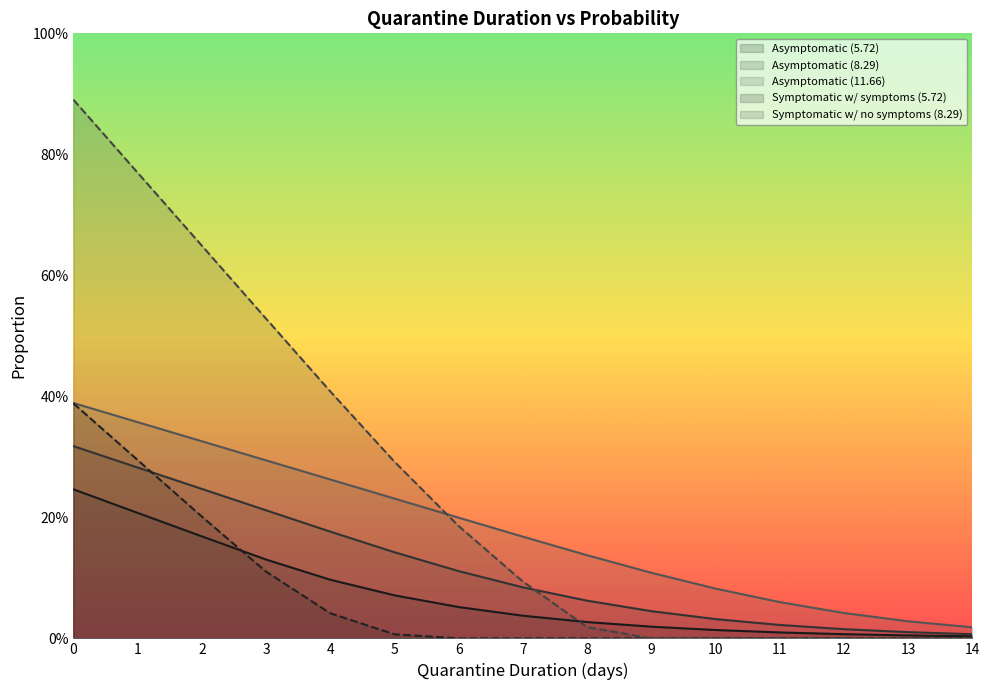

Does the chart have visible grid lines?

No